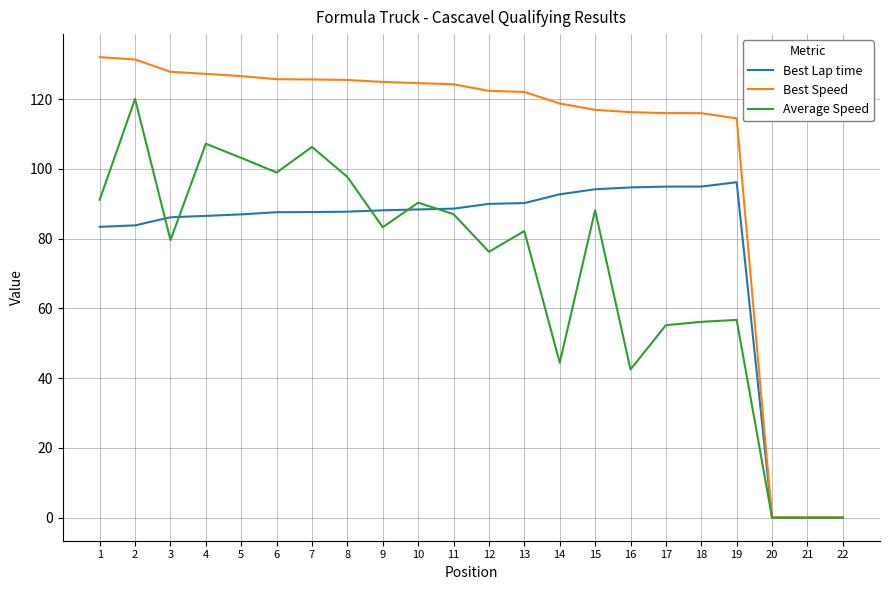

What is the greatest value displayed?

132.0